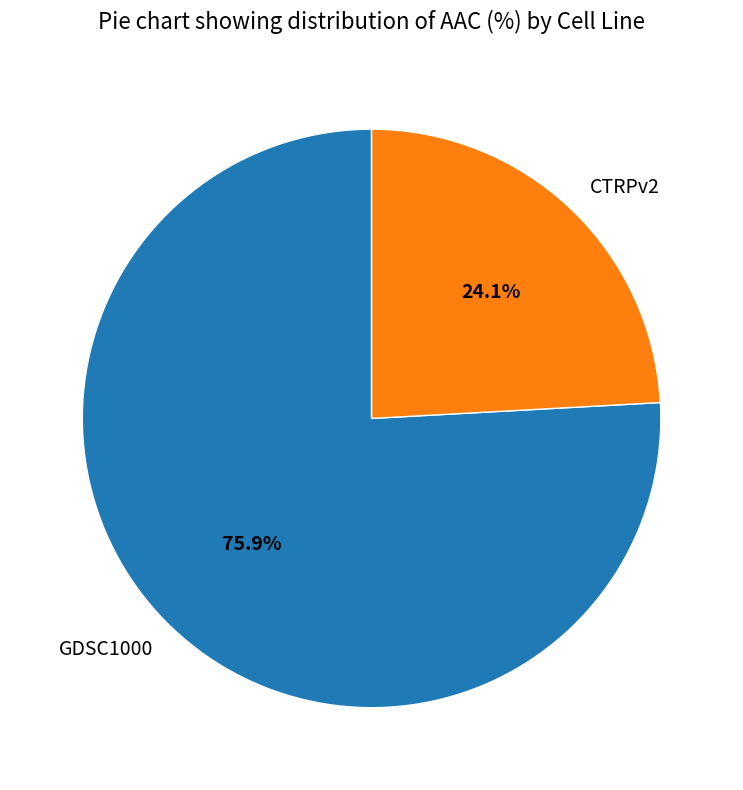

Is GDSC1000 the majority of the pie?

Yes